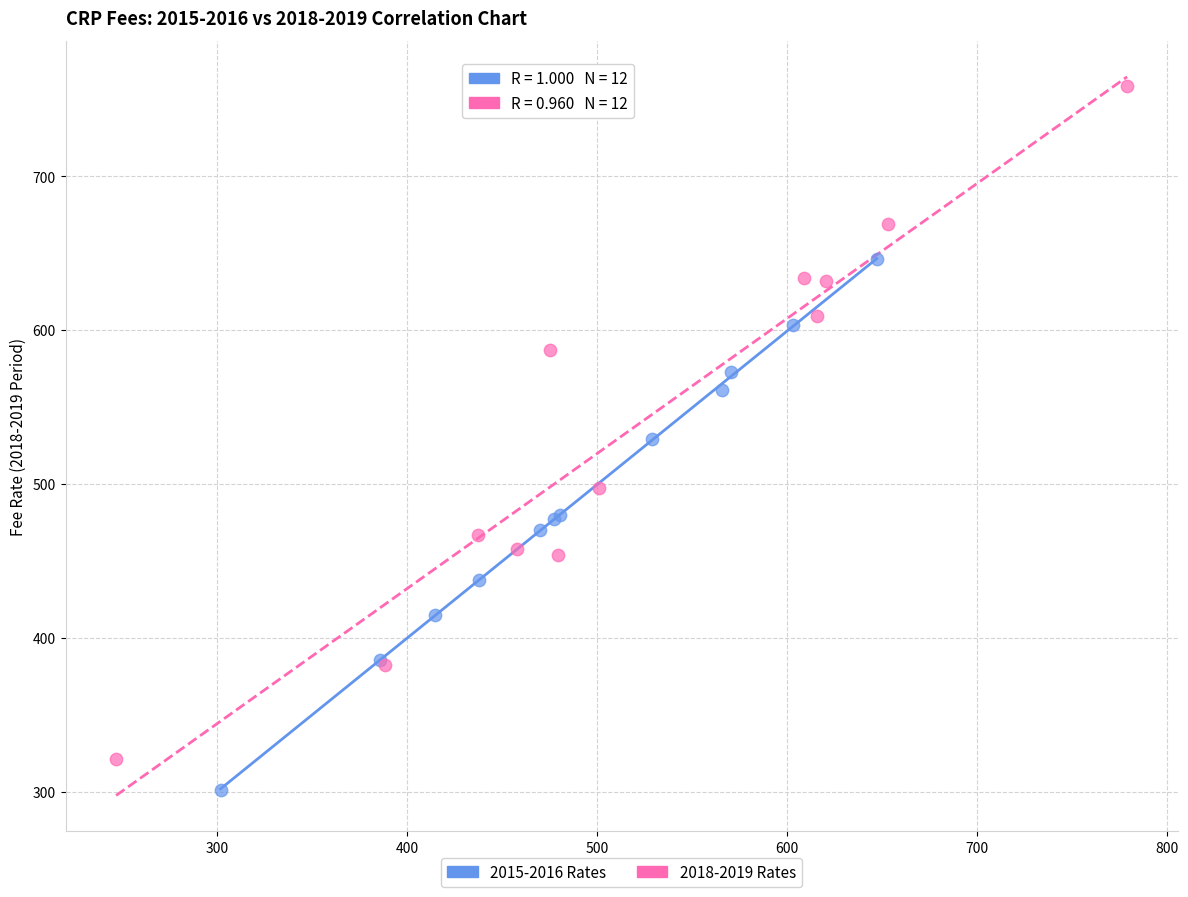

Which series contains the highest Y value?

2018-2019 Rates